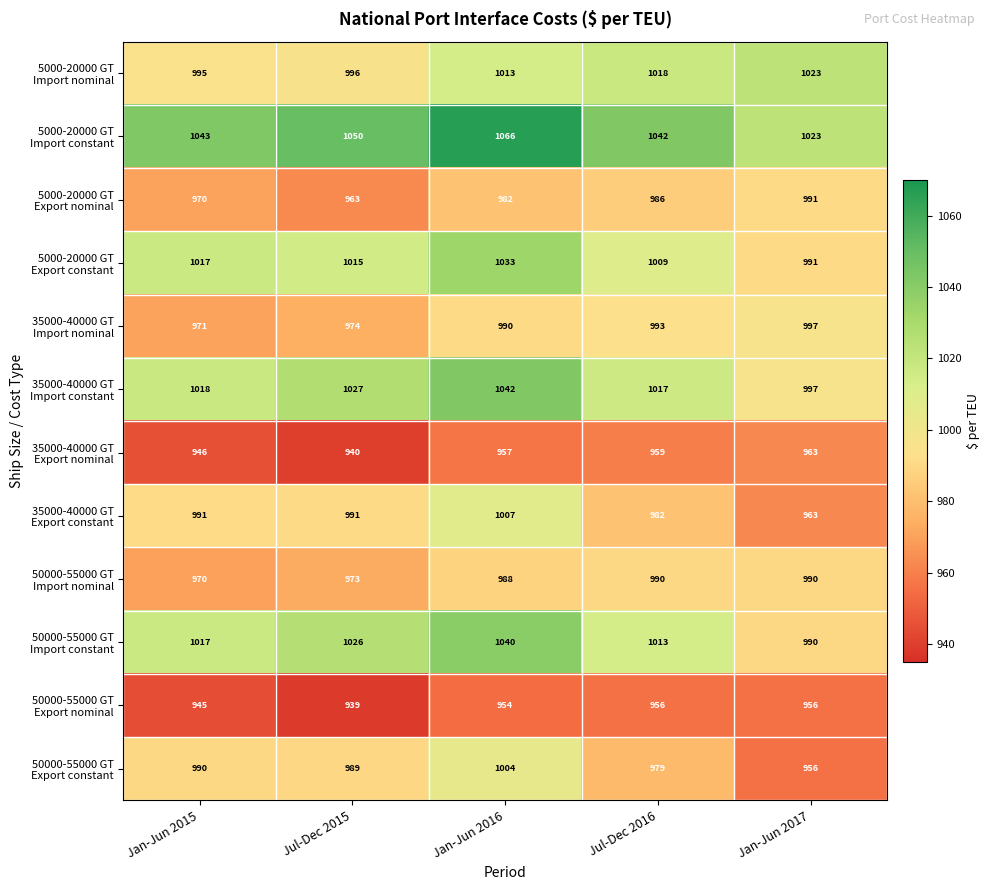

What is the spread (max minus min) of values at Jan-Jun 2015?

98